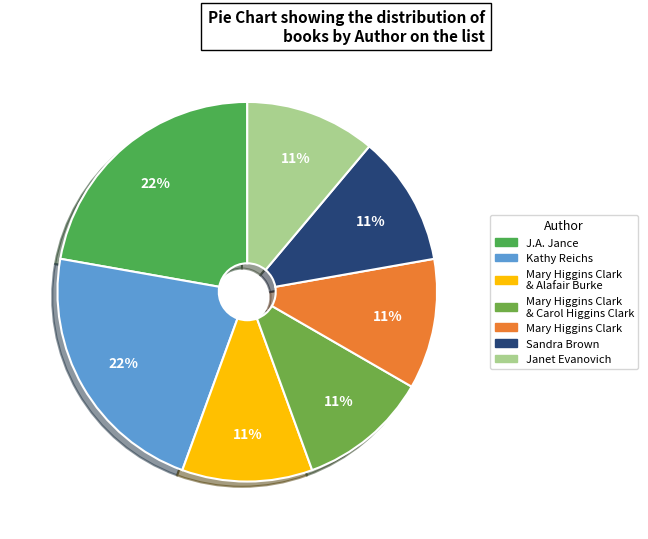

How many segments does this pie chart have?

7